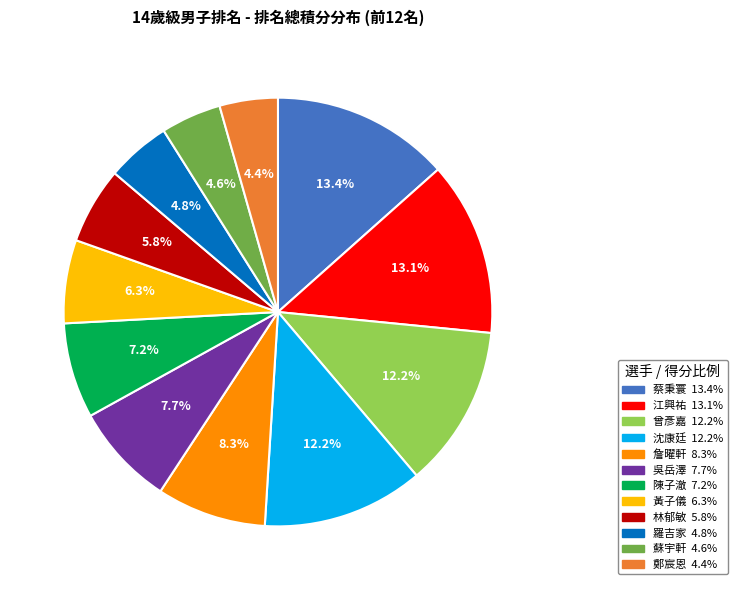

What percentage is the 林郁敏 slice, to the nearest percent?

6%